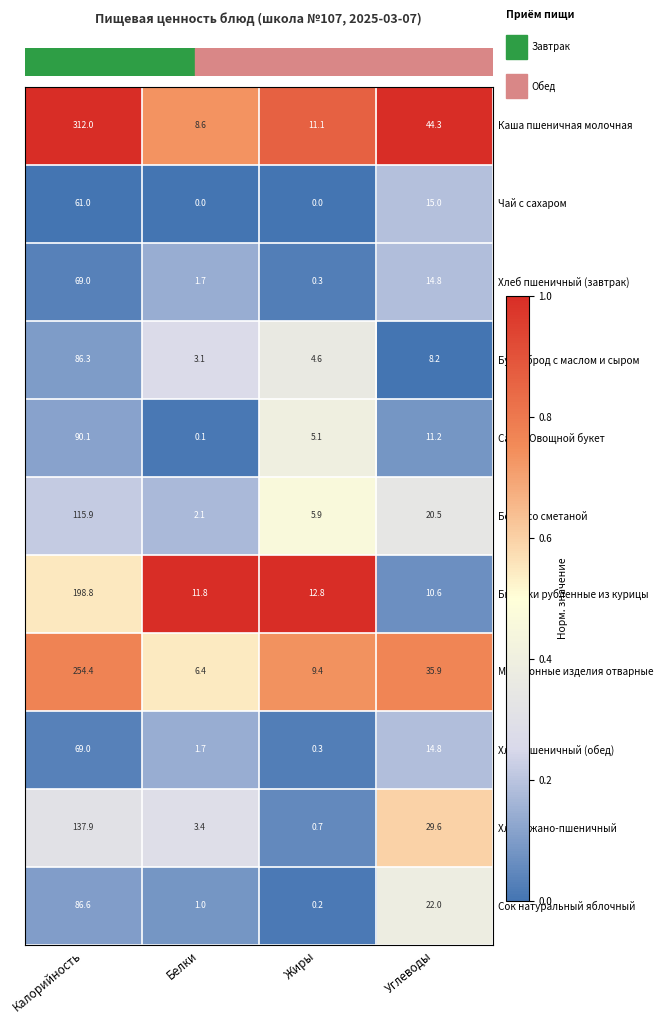

What is the greatest value displayed?

312.0